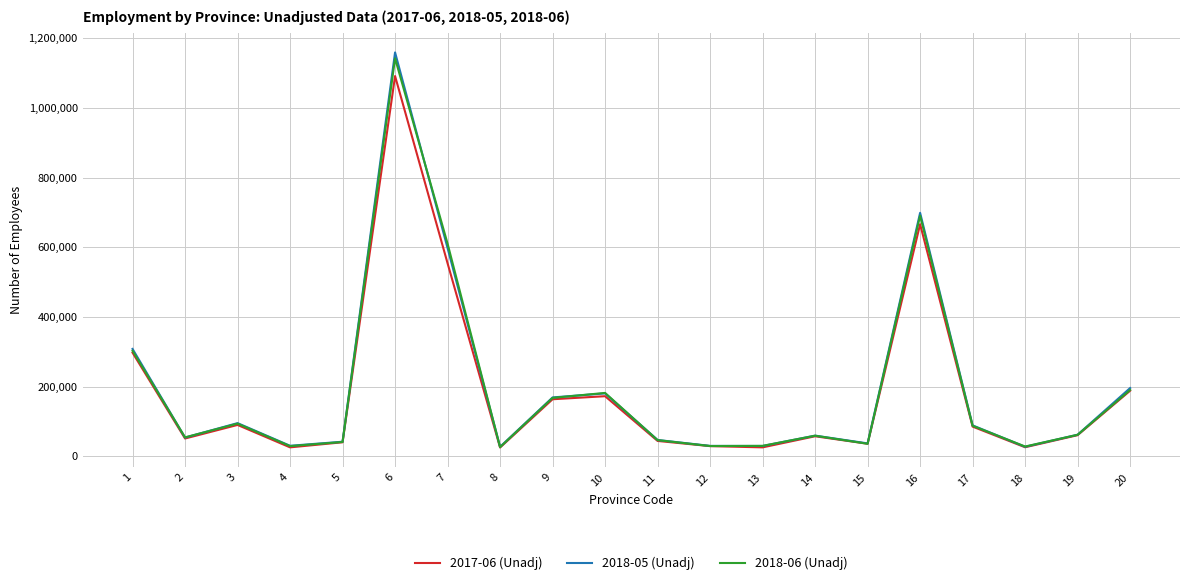

What is the sum of the 2018-05 (Unadj) values at 11 and 20?

242553